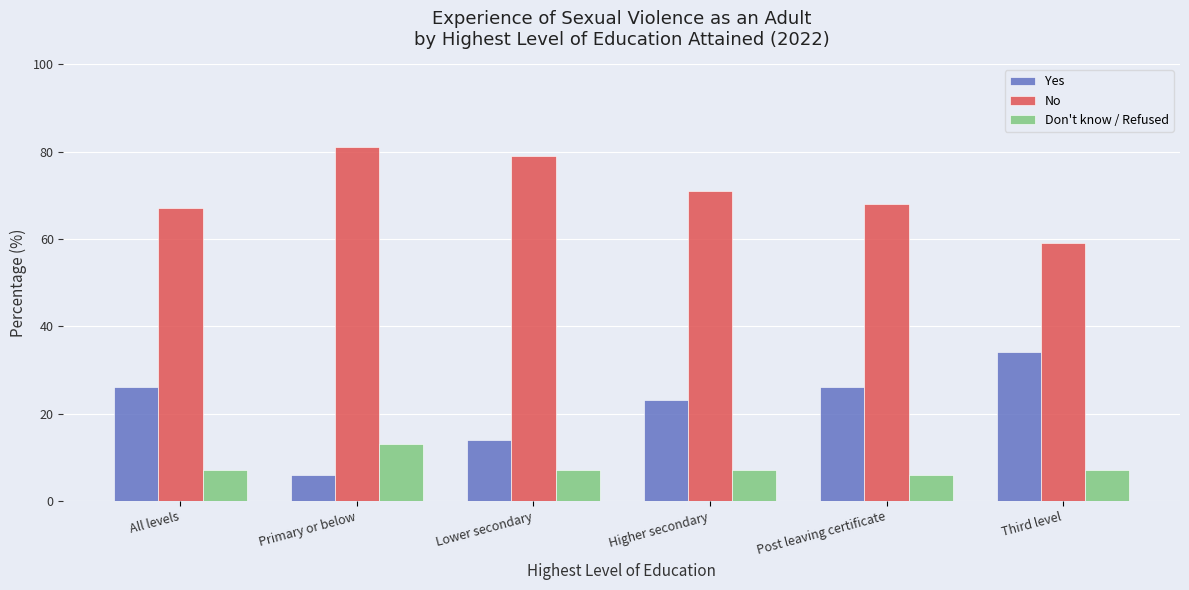

How many bars are there in total?

18